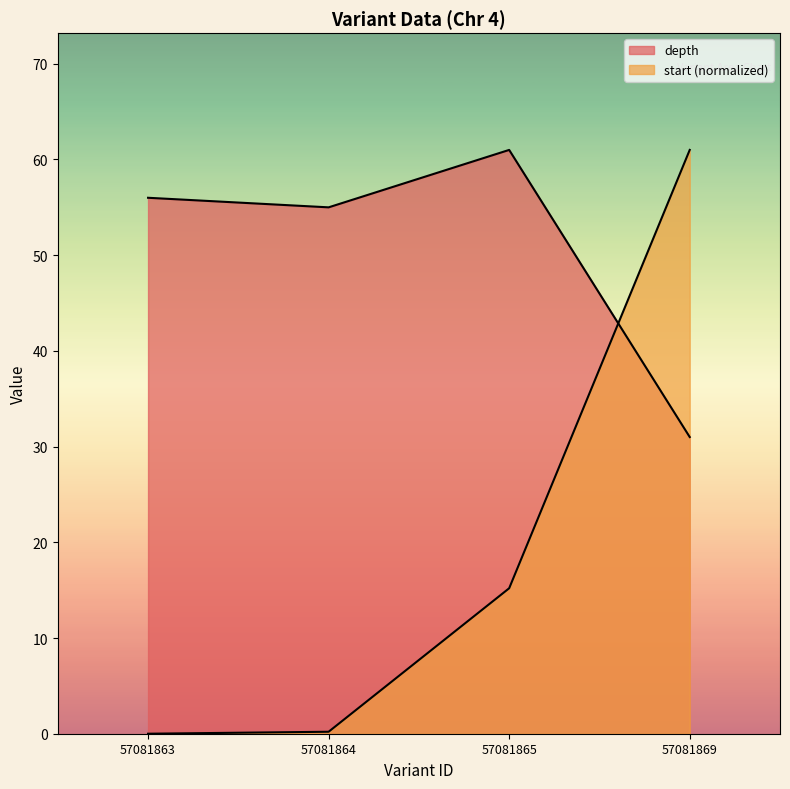

At how many categories does at least one series exceed 14?

4